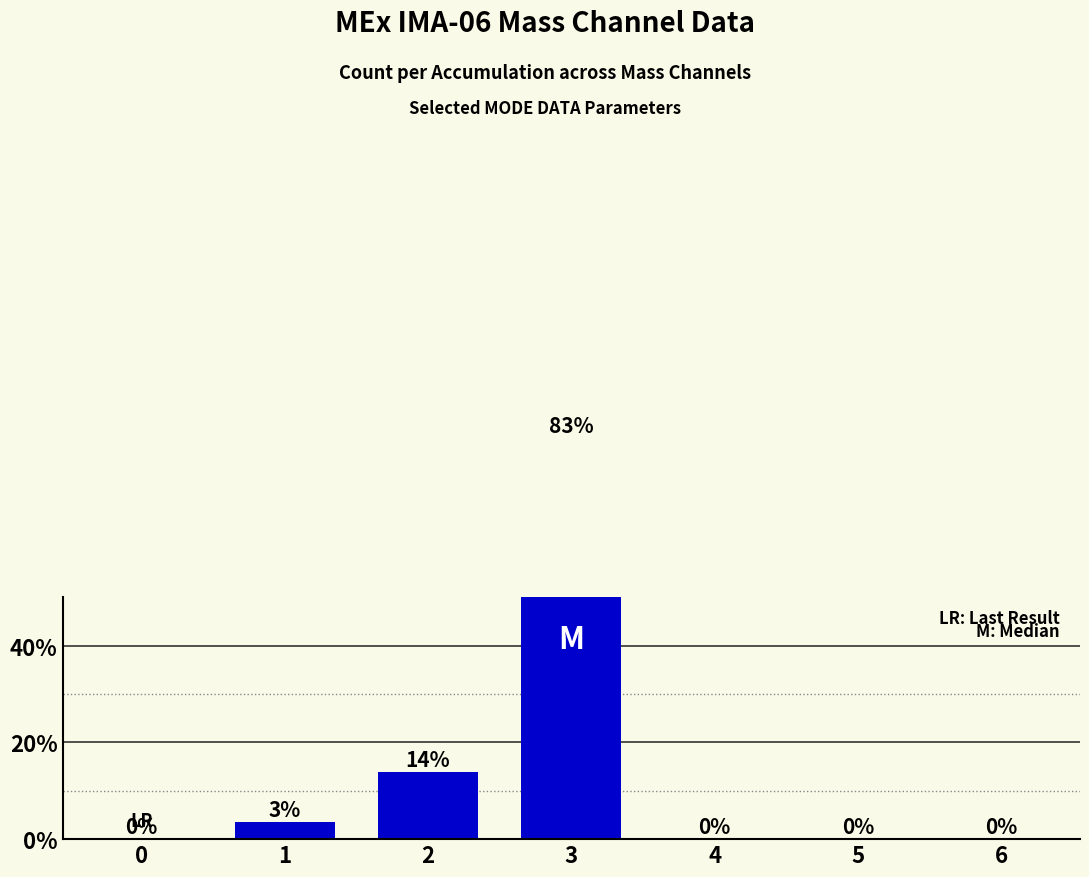

What is the sum of all values?

100.0